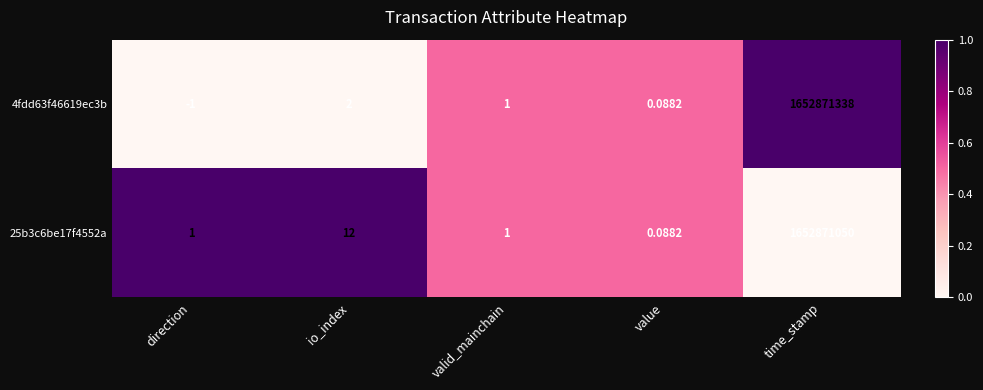

Which series changed the most between io_index and value?

25b3c6be17f4552a